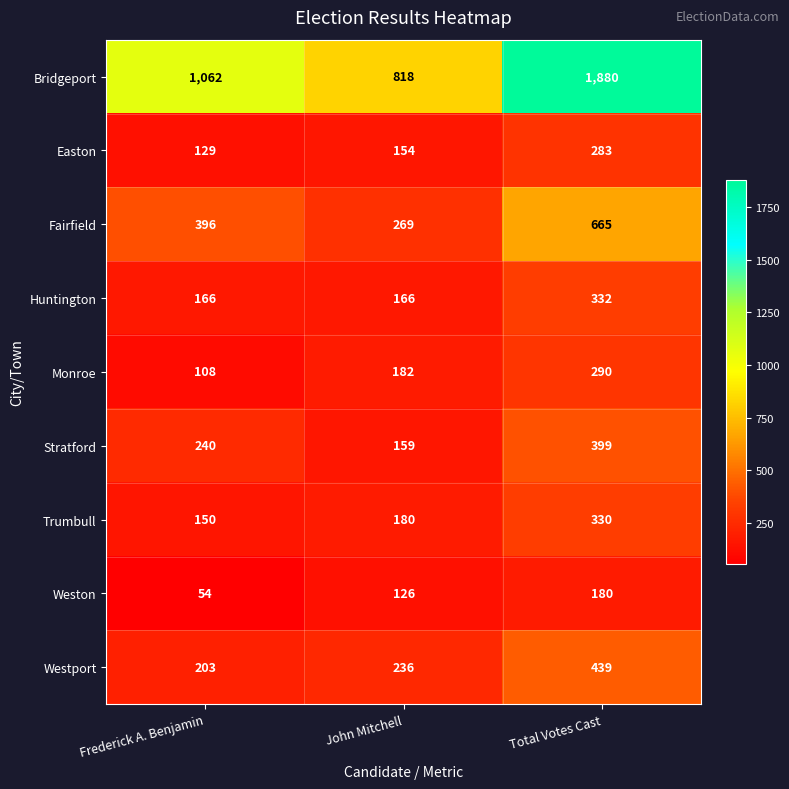

Which series has the widest spread of values?

Bridgeport